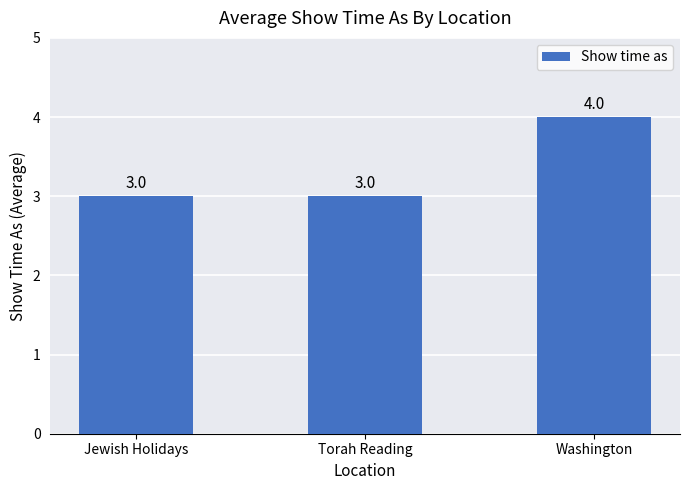

What is the greatest value displayed?

4